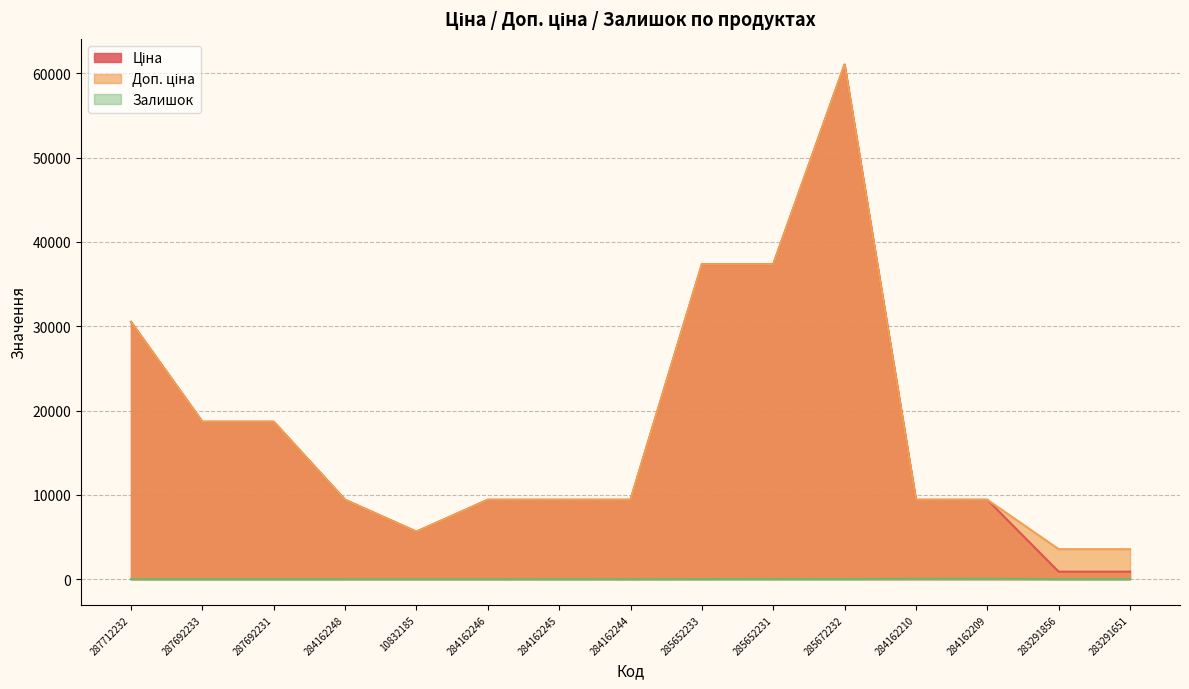

What is the difference between the second highest and minimum values in the Доп. ціна series?

33783.3